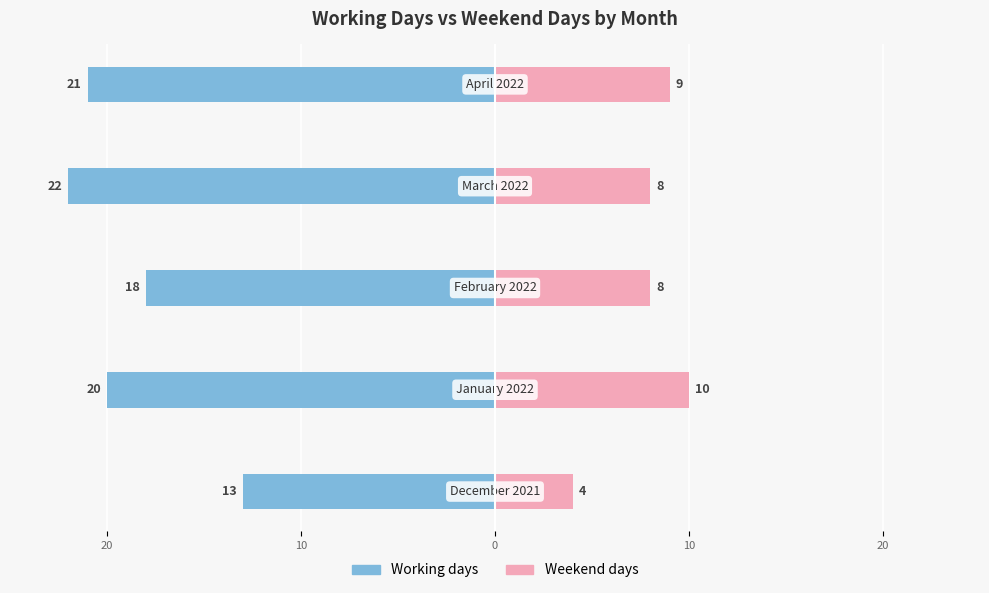

Count the Working days values in the range -21 to -18.

3